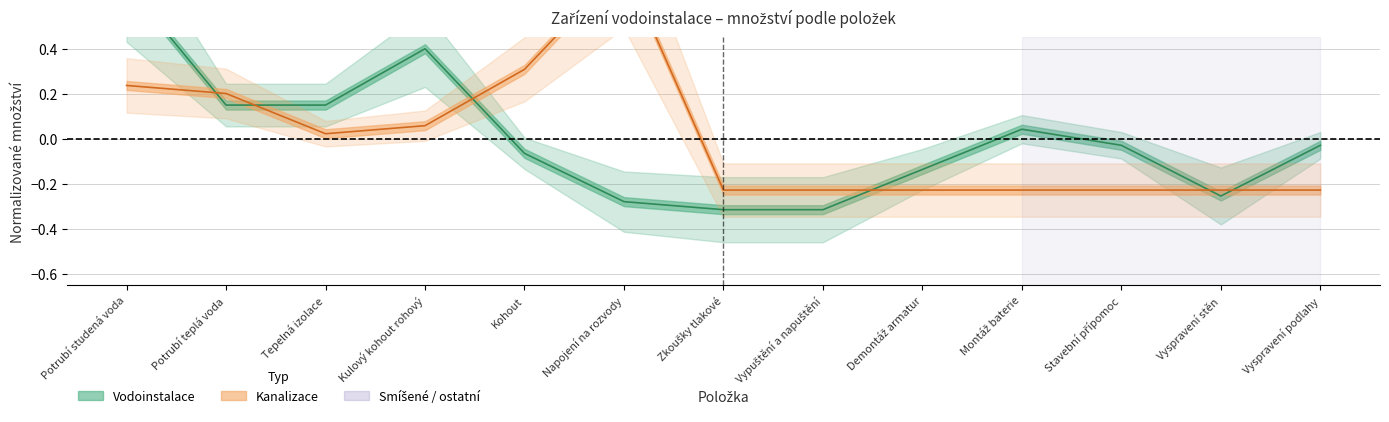

Where does the Kanalizace series first go above 0?

Potrubí studená voda